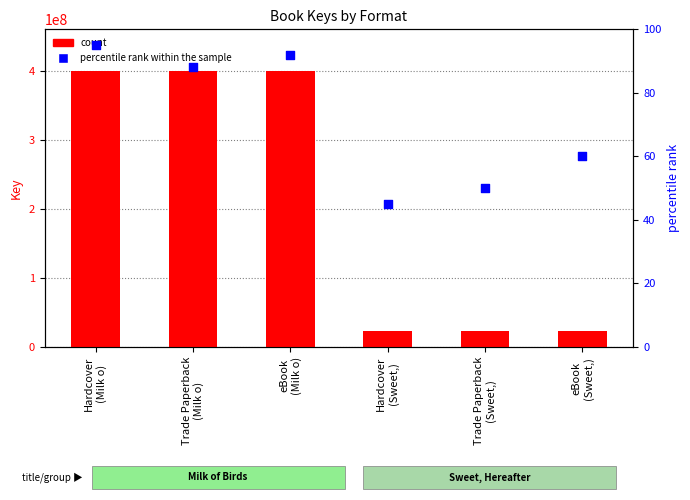

Which series has the largest total across all categories?

count